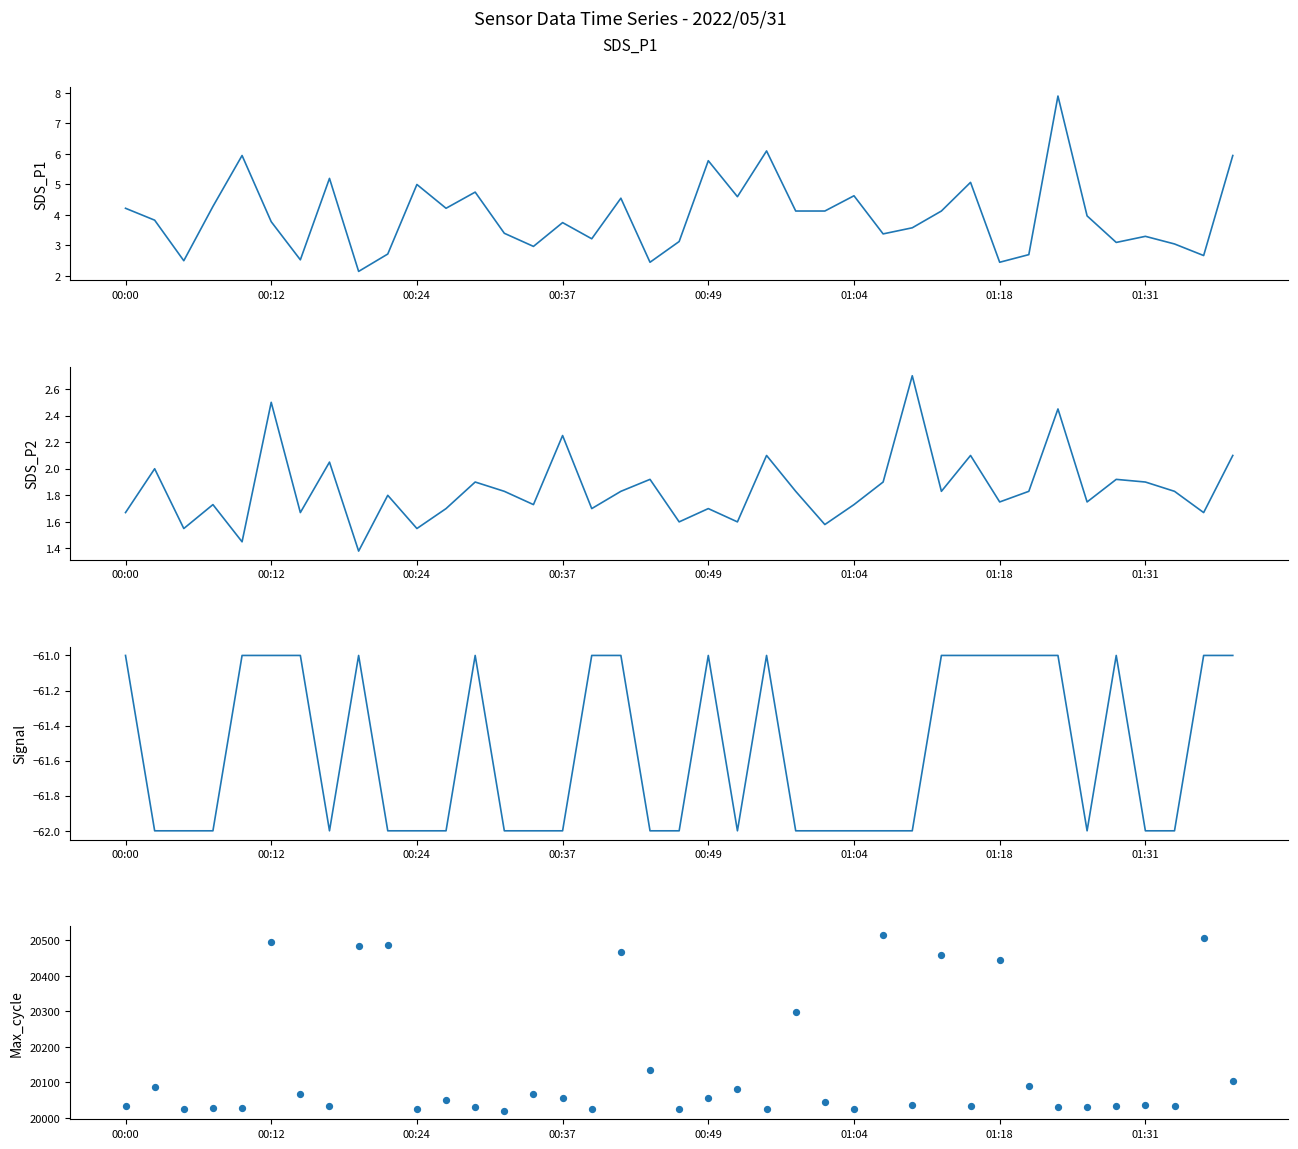

Which series has the largest Y range (max minus min)?

Max_cycle